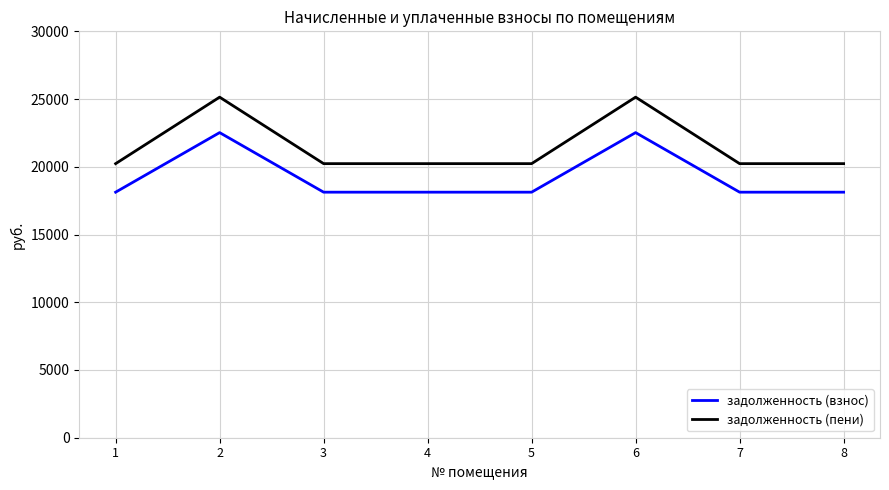

What is the maximum value for задолженность (взнос)?

22524.2